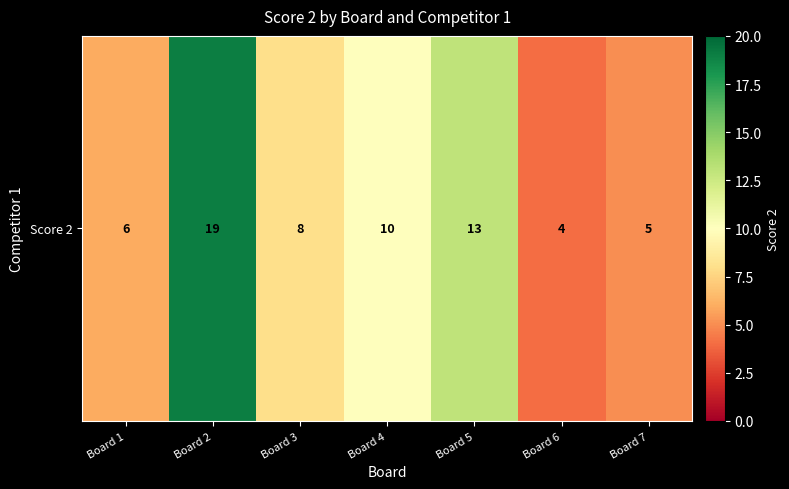

How many data points are less than 8?

3